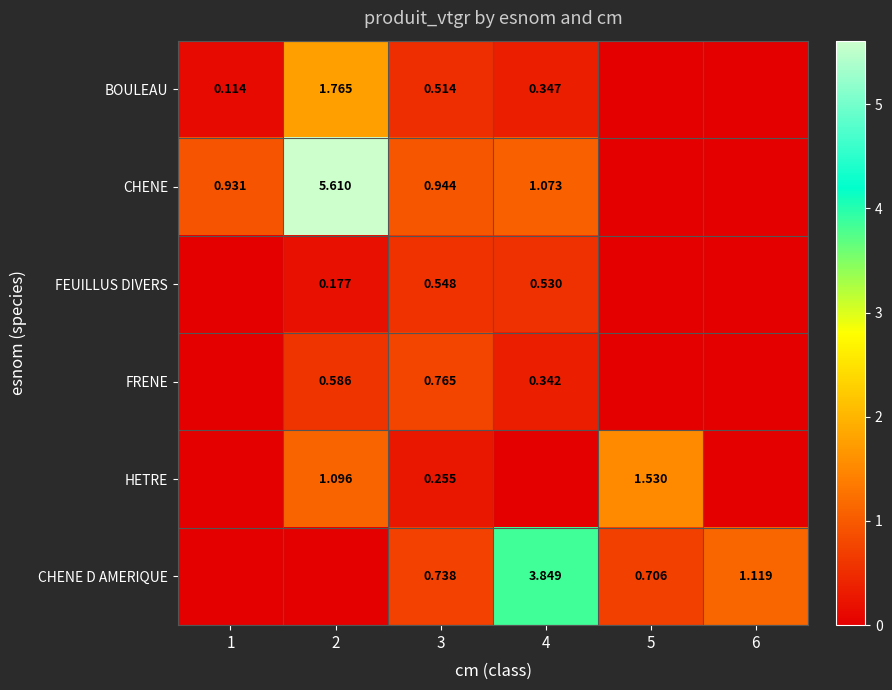

Is the value of FRENE at 2 greater than the value of CHENE D AMERIQUE at 3?

No